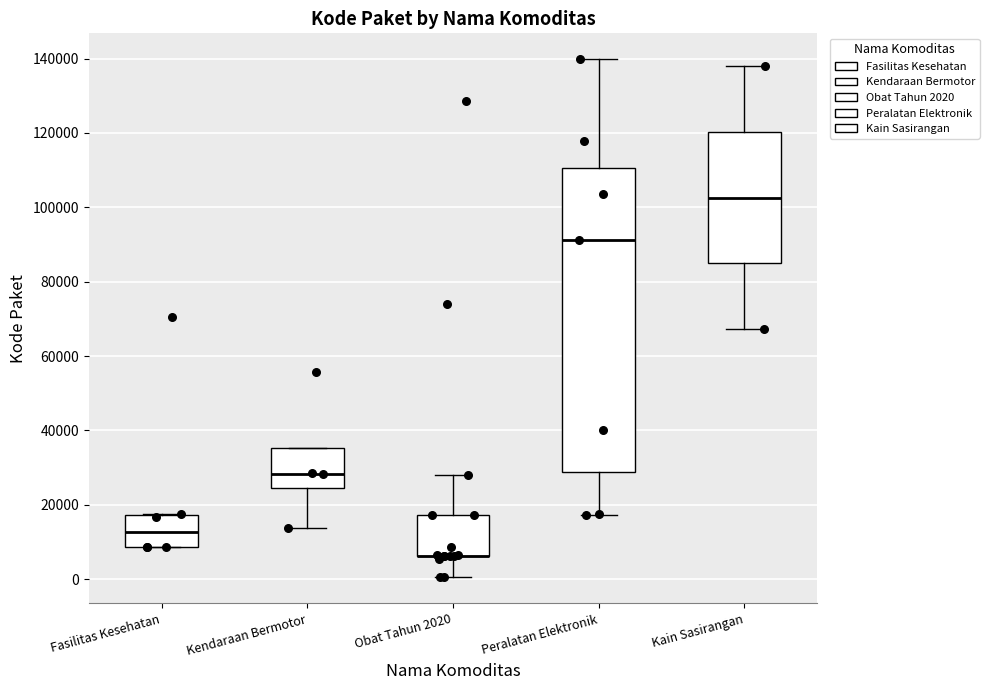

Where does the median line of the box for Fasilitas Kesehatan sit on the y-axis? The values are not printed on the chart, so give them approximately, as read against the axis.

12000